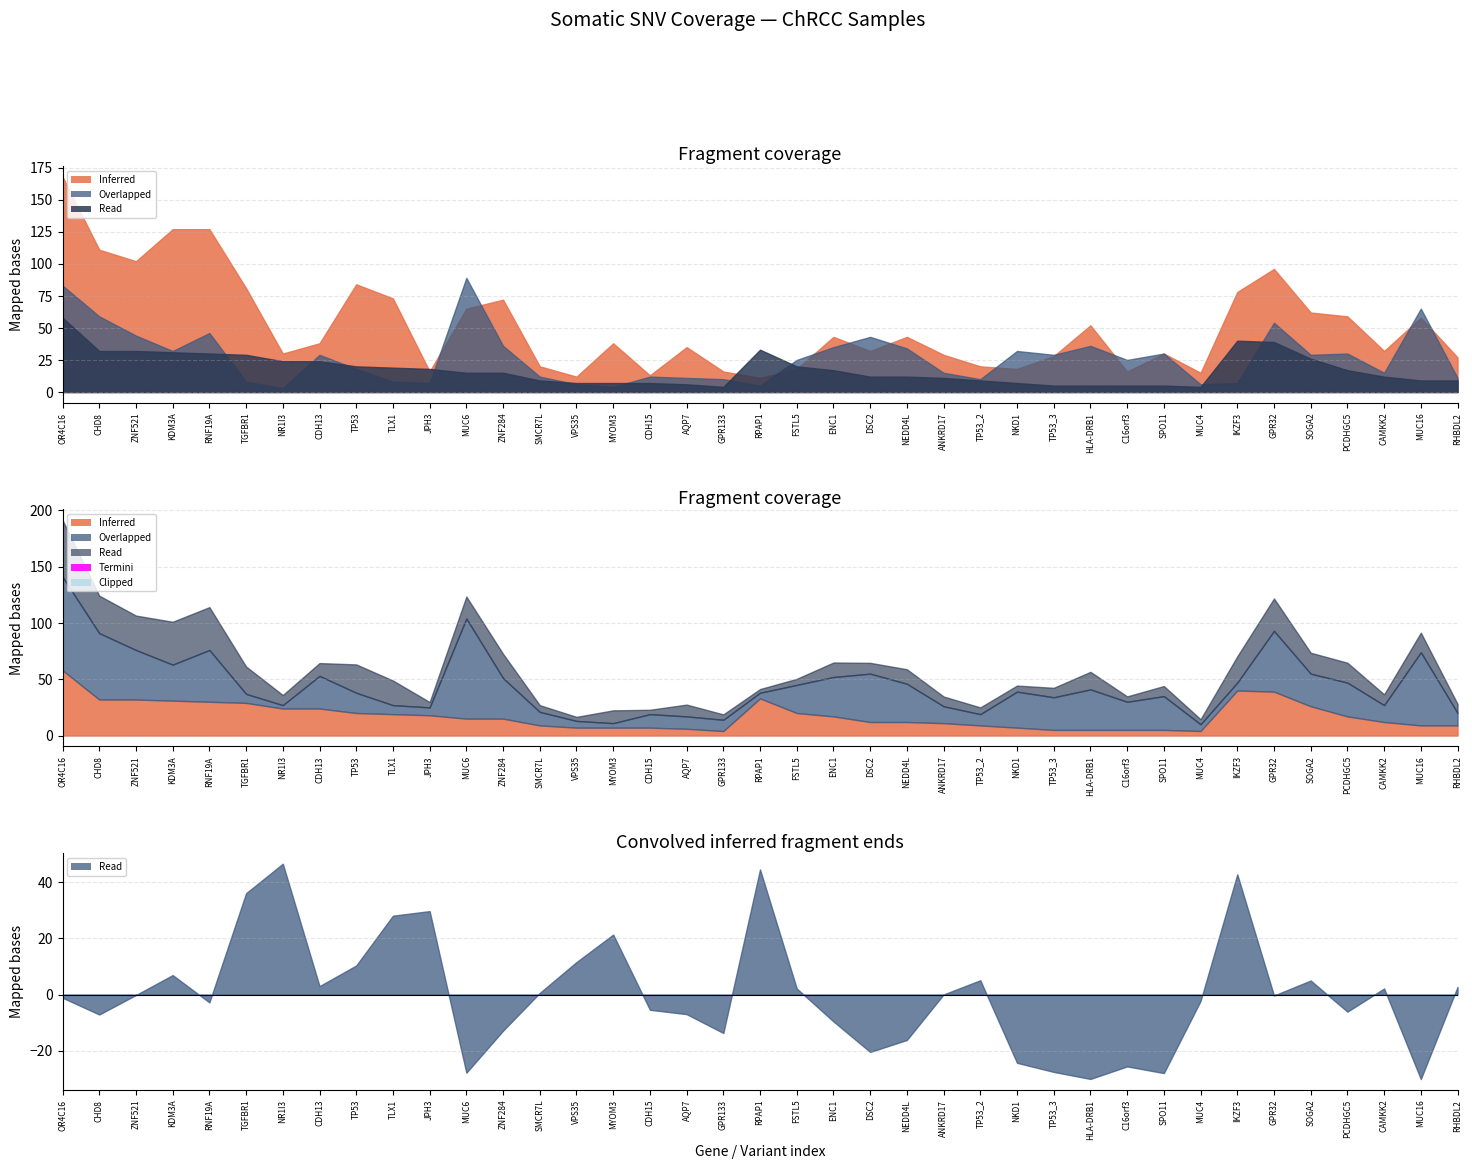

What position from the left is 17?

18